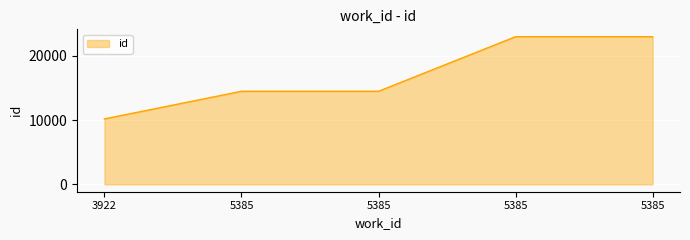

What is the sum of all values?

85030